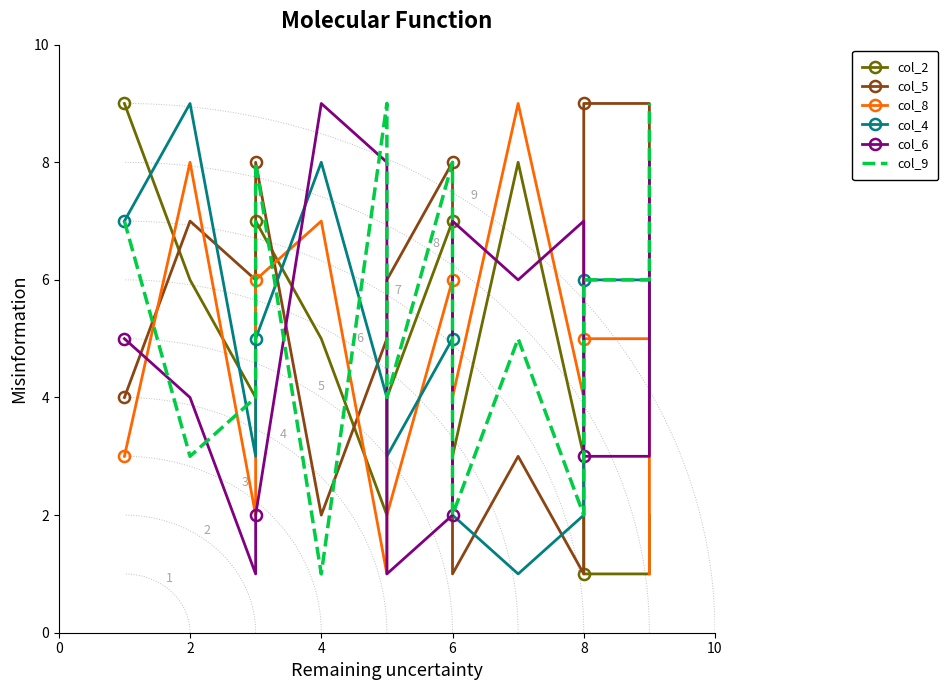

How many interior local peaks does the col_5 series have?

2